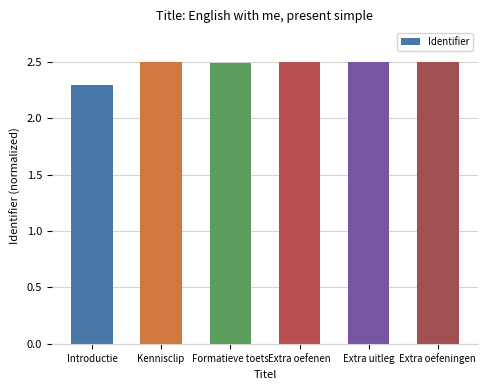

Which label corresponds to the smallest value in the chart?

Introductie